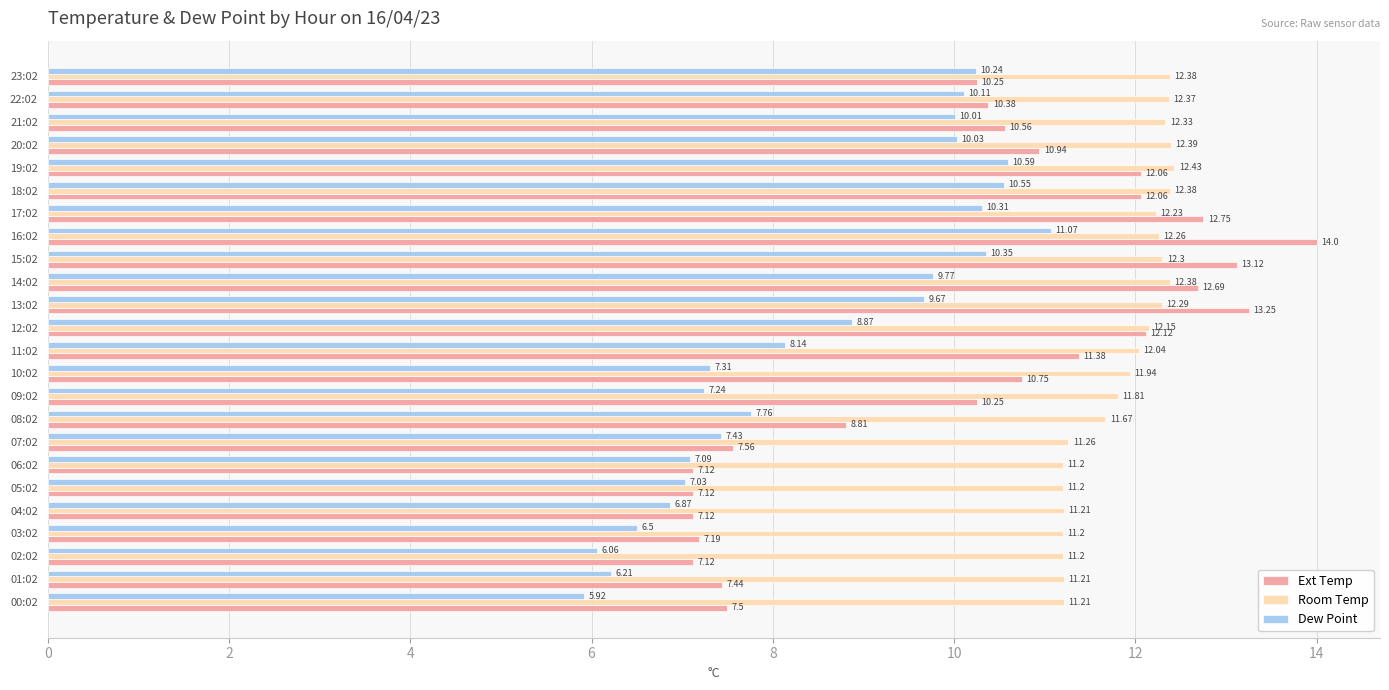

What is the difference between the maximum and minimum values in the Ext Temp series?

6.9